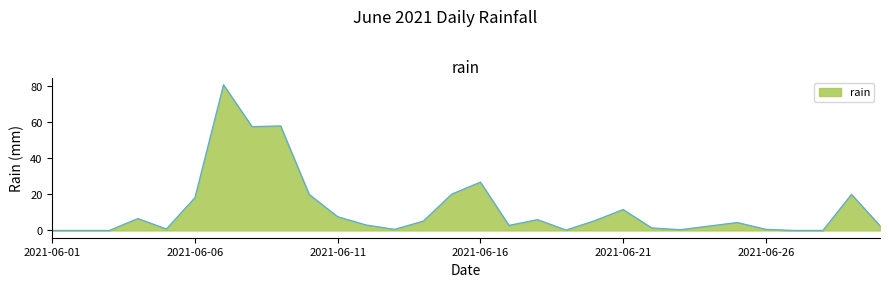

What is the maximum value shown in the chart?

80.8